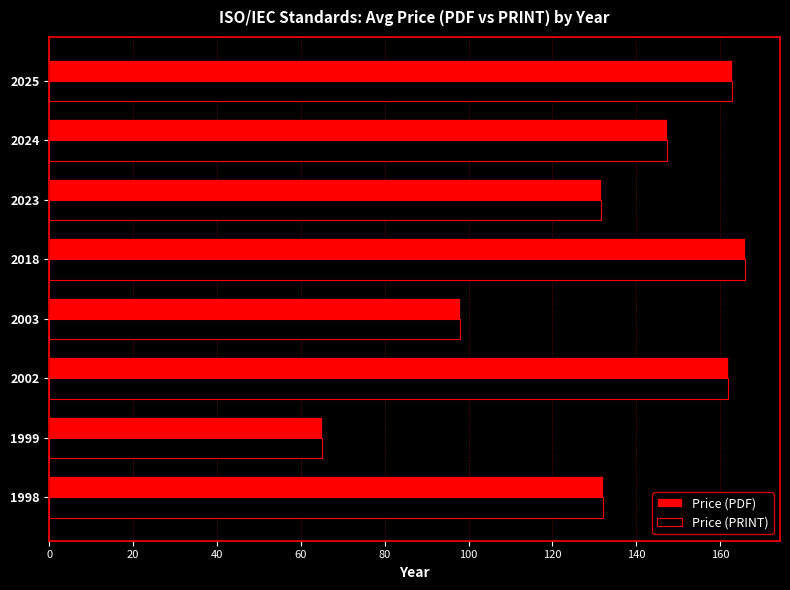

The value of Price (PRINT) at 1998 is 132.0. True or false?

True